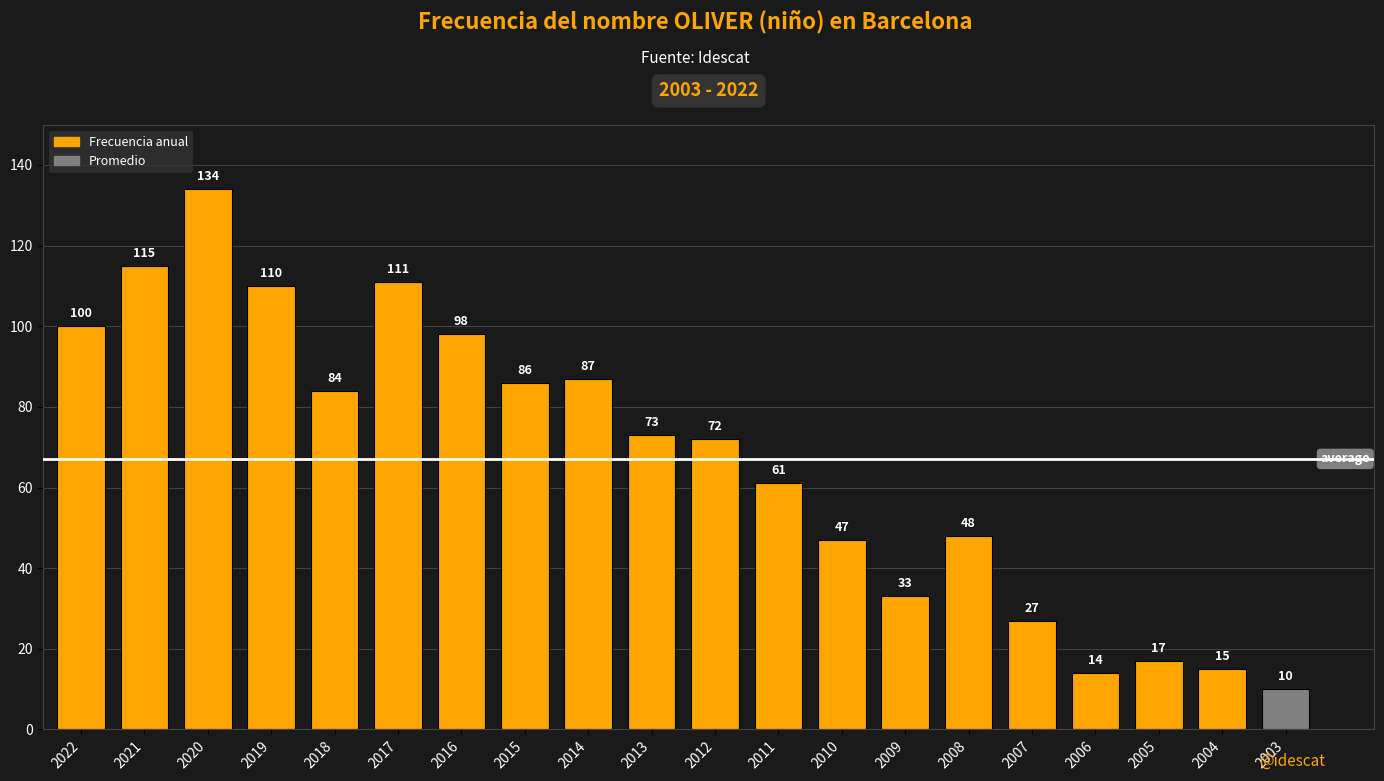

Where does the data first go above 73?

2022